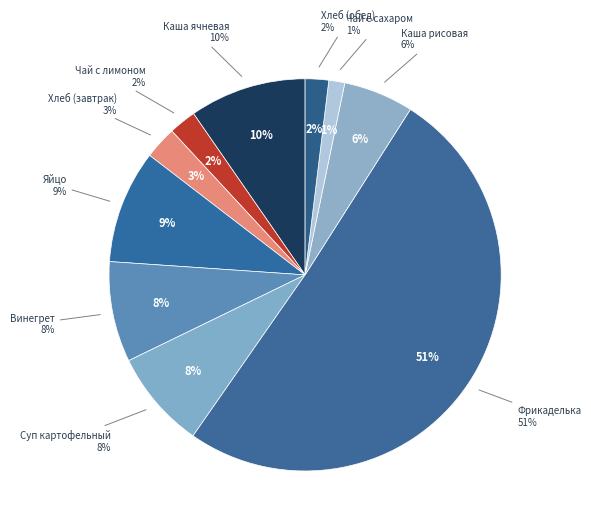

What percentage do Каша ячневая молочная вязкая and Суп картофельный с бобовыми together represent?

17.7%